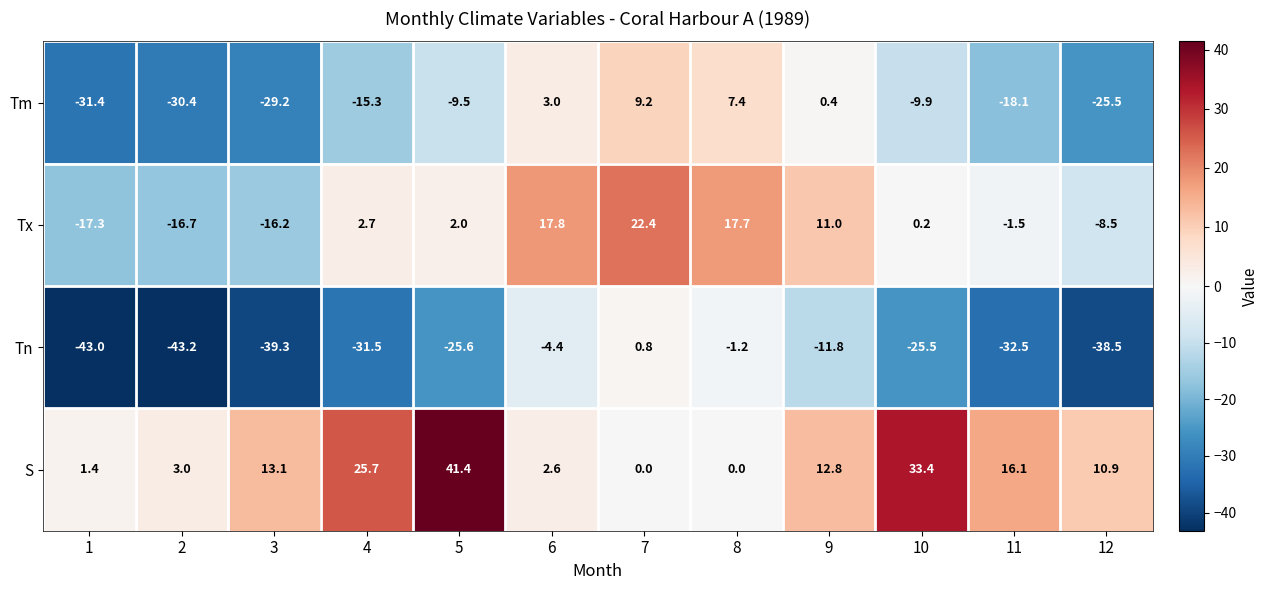

The value of Tm at 5 is -9.5. True or false?

True